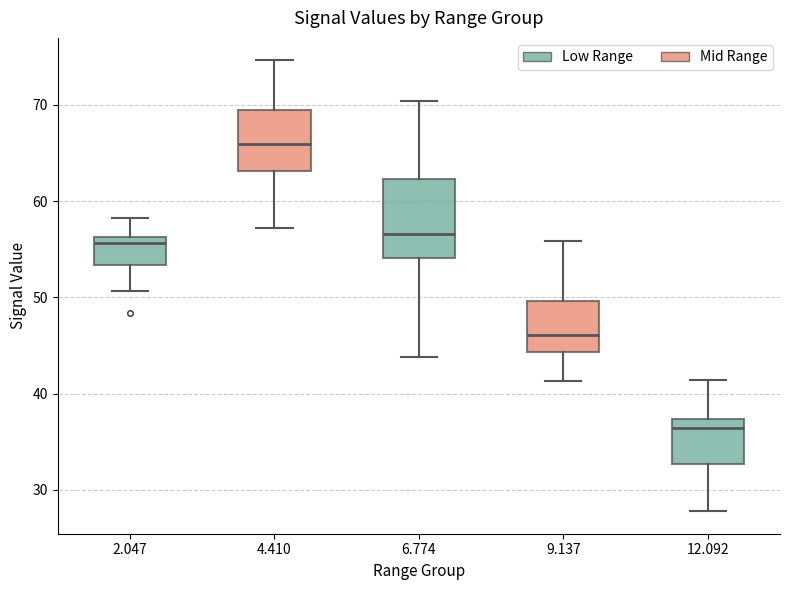

Where is the upper edge of the box at x = 6.774 on the y-axis? The values are not printed on the chart, so give them approximately, as read against the axis.

62